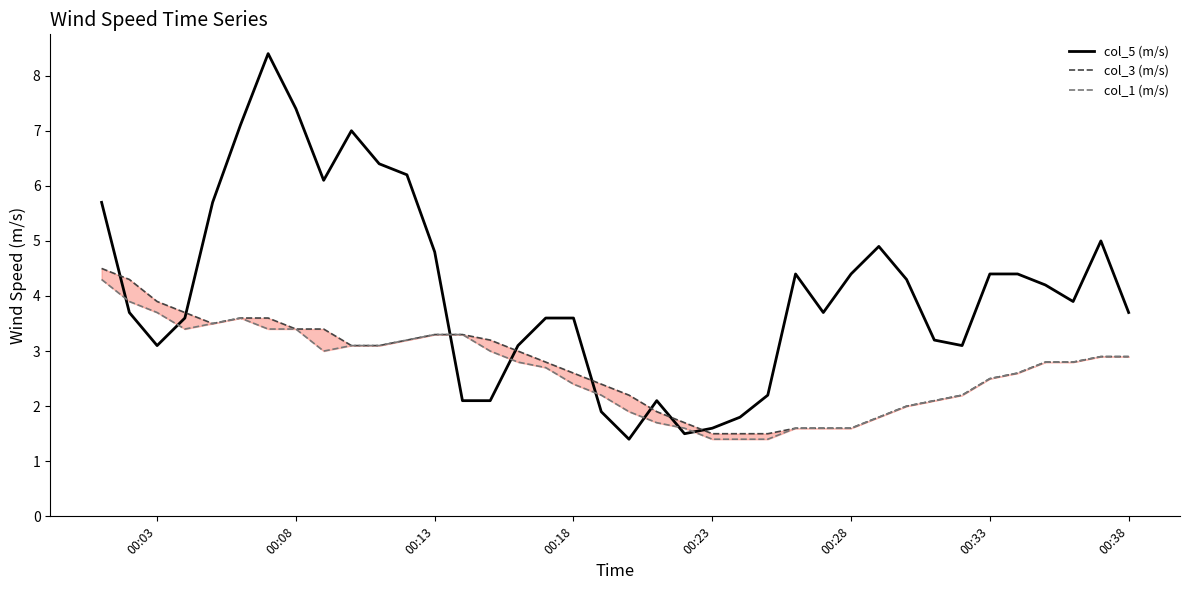

True or false: col_1 (m/s) and col_5 (m/s) intersect in this chart.

True